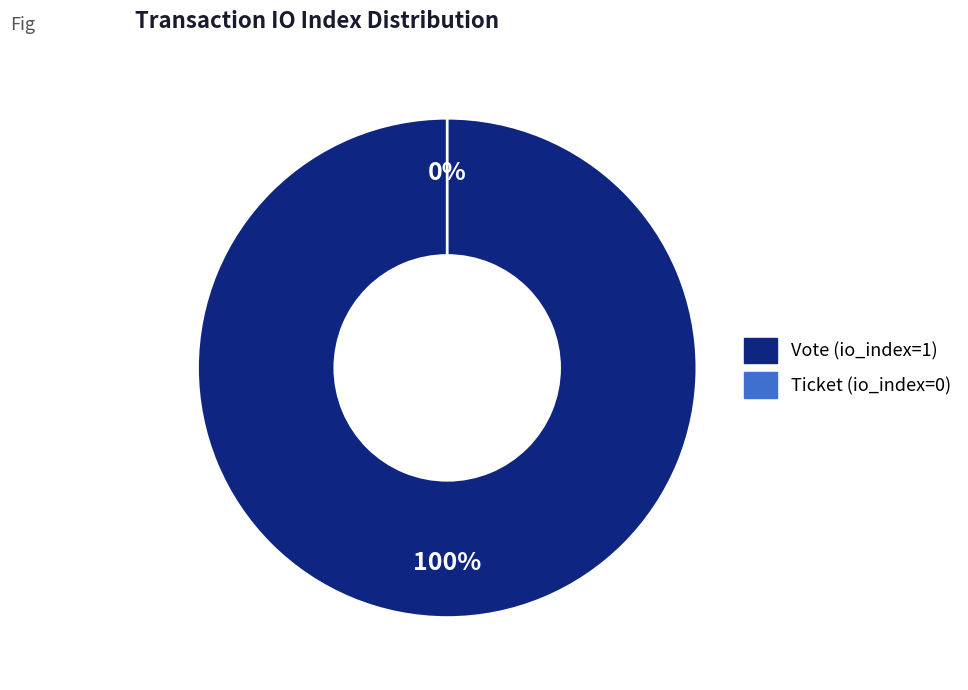

How many slices are in this pie chart?

2